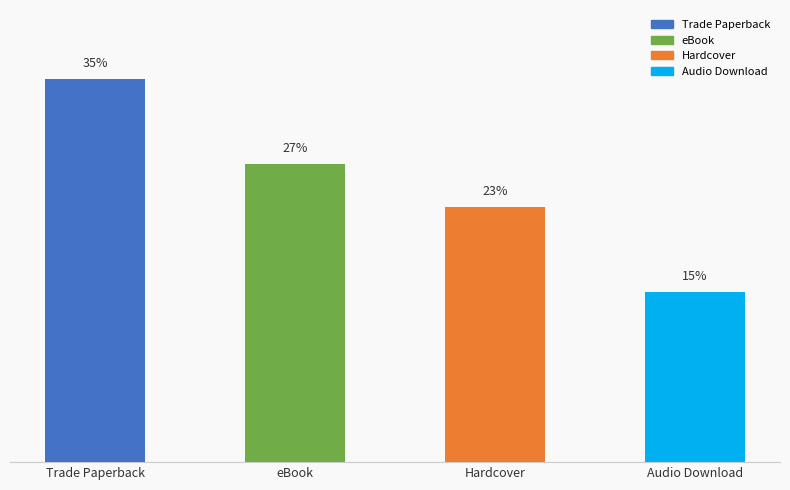

Which has a higher value, Trade Paperback or Audio Download?

Trade Paperback